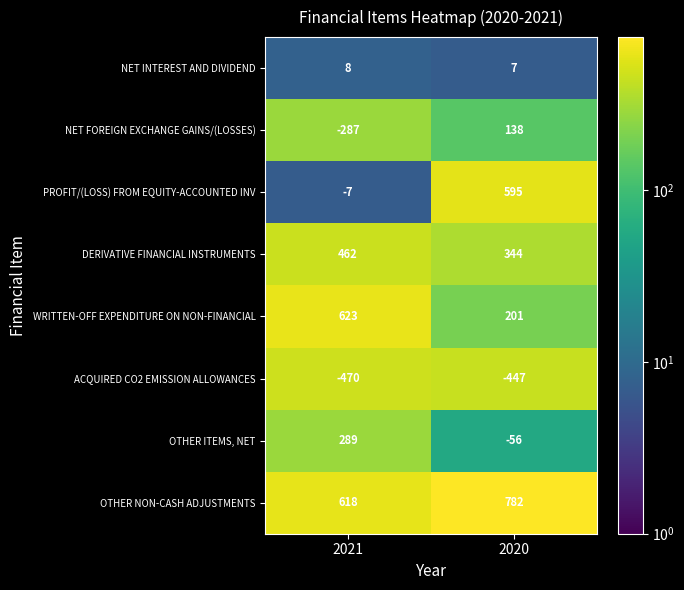

How many distinct data groups are displayed?

8